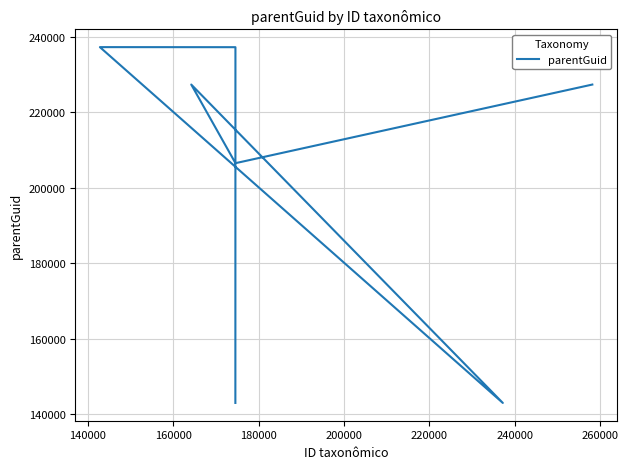

The value at 200000 is 59511. True or false?

False